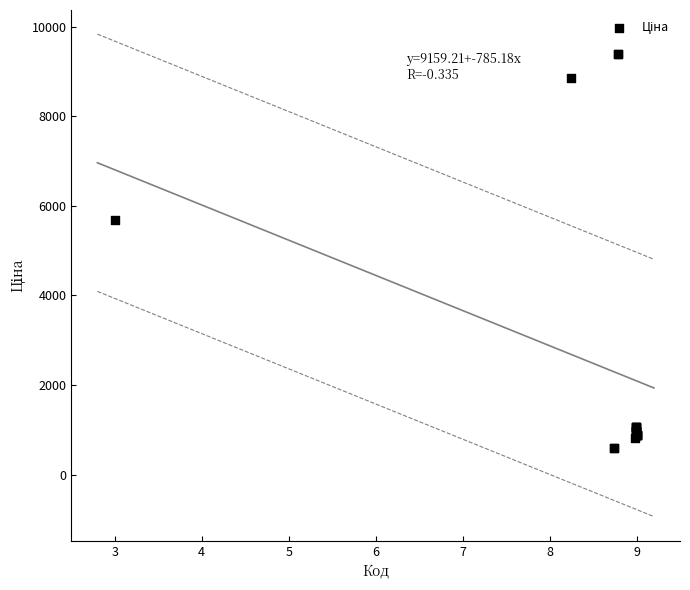

What Y value in the scatter plot is closest to 4986?

5673.8